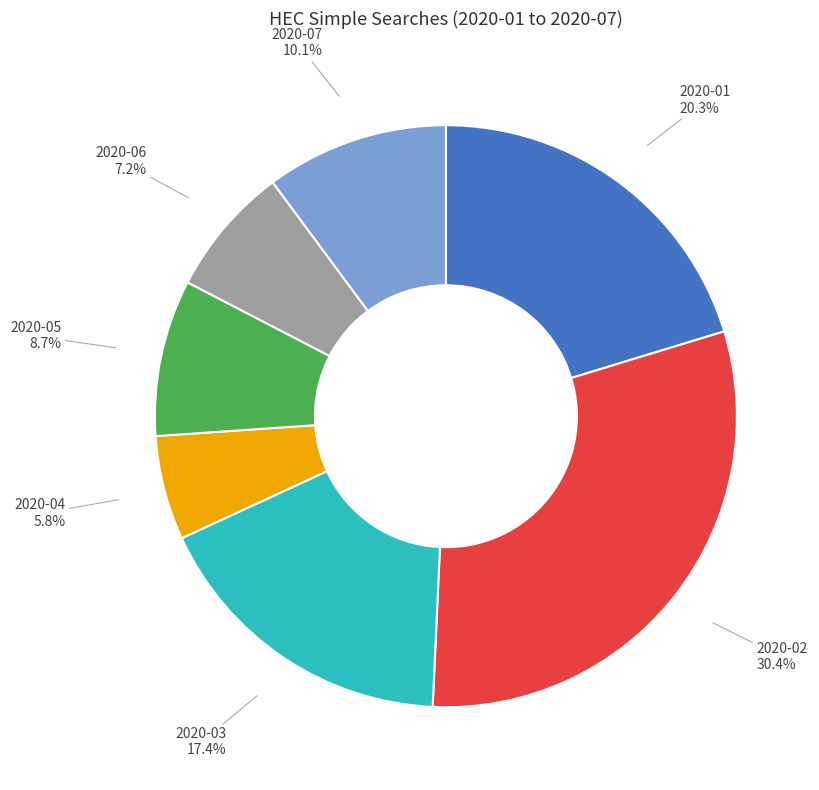

Count the number of slices in the pie.

7